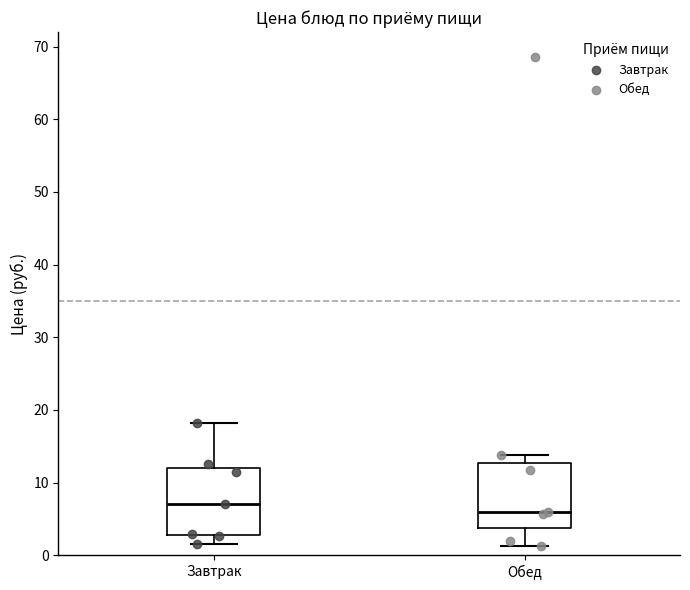

Which box's median line is the lowest?

Обед